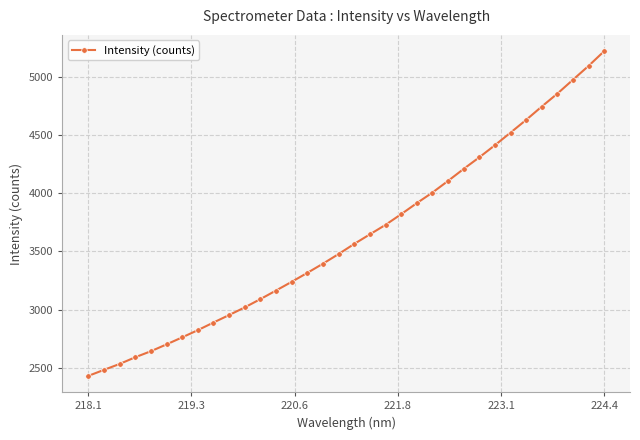

True or false: there are more than 0 points higher than both neighbors.

False